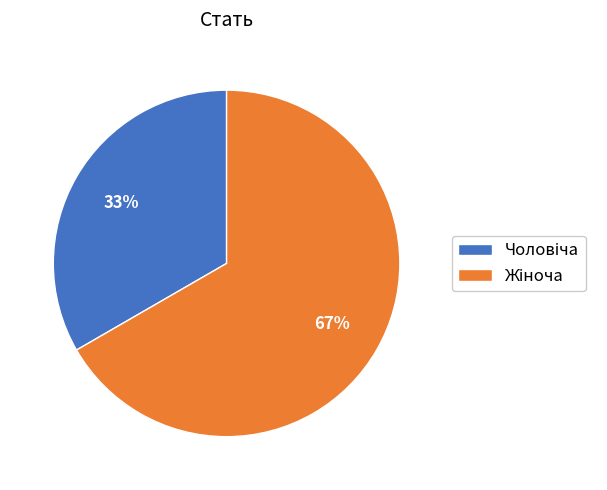

To the nearest percent, what is the average slice percentage?

50%